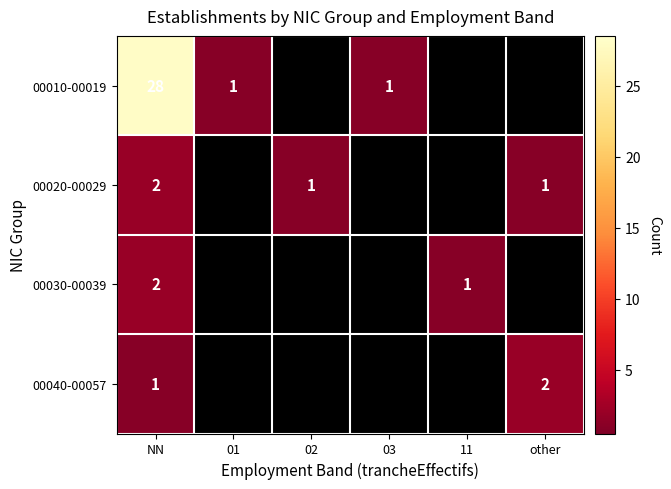

What is the total value across all series at NN?

33